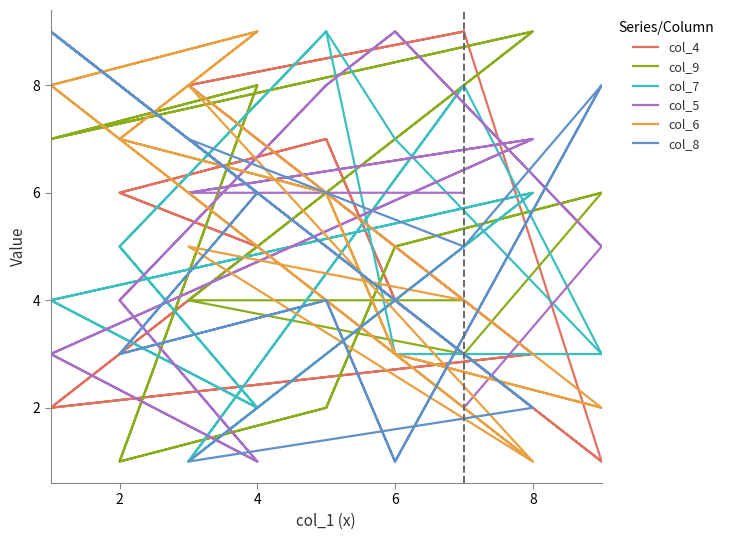

What is the difference between the maximum and minimum values in the col_4 series?

8